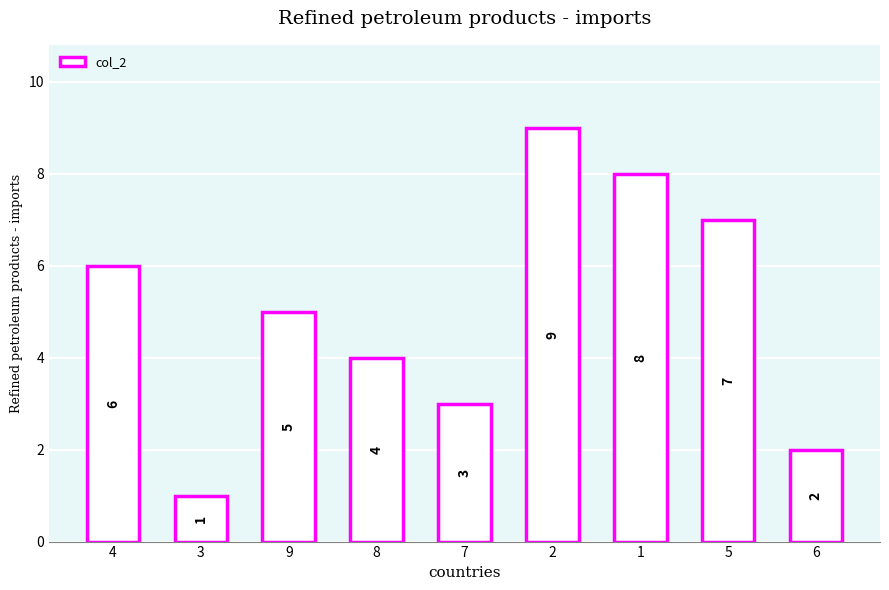

What is the value of the 9th bar from the left?

2